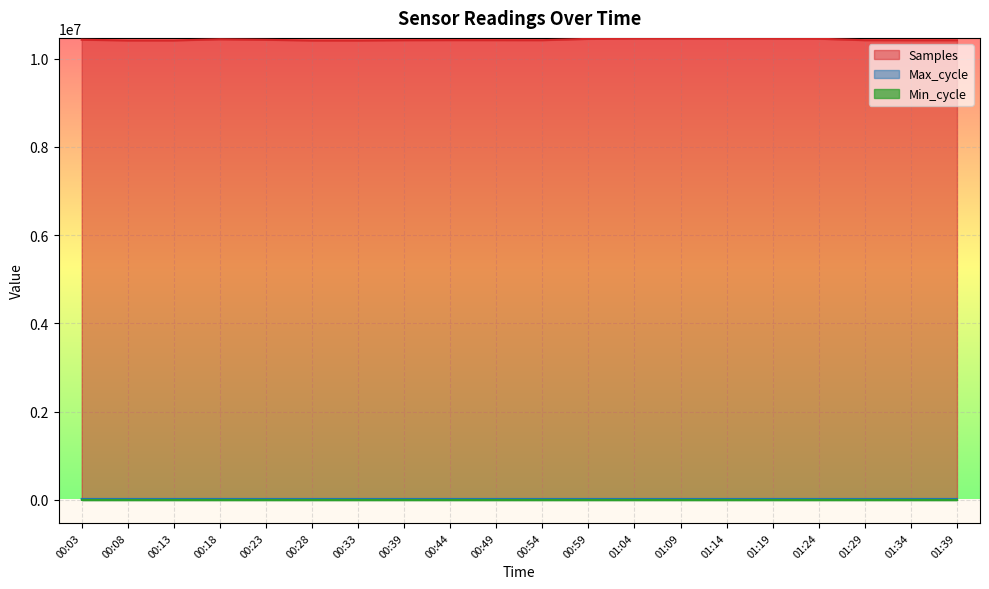

What is the value of the Samples point at the 13th from the left?

10460826